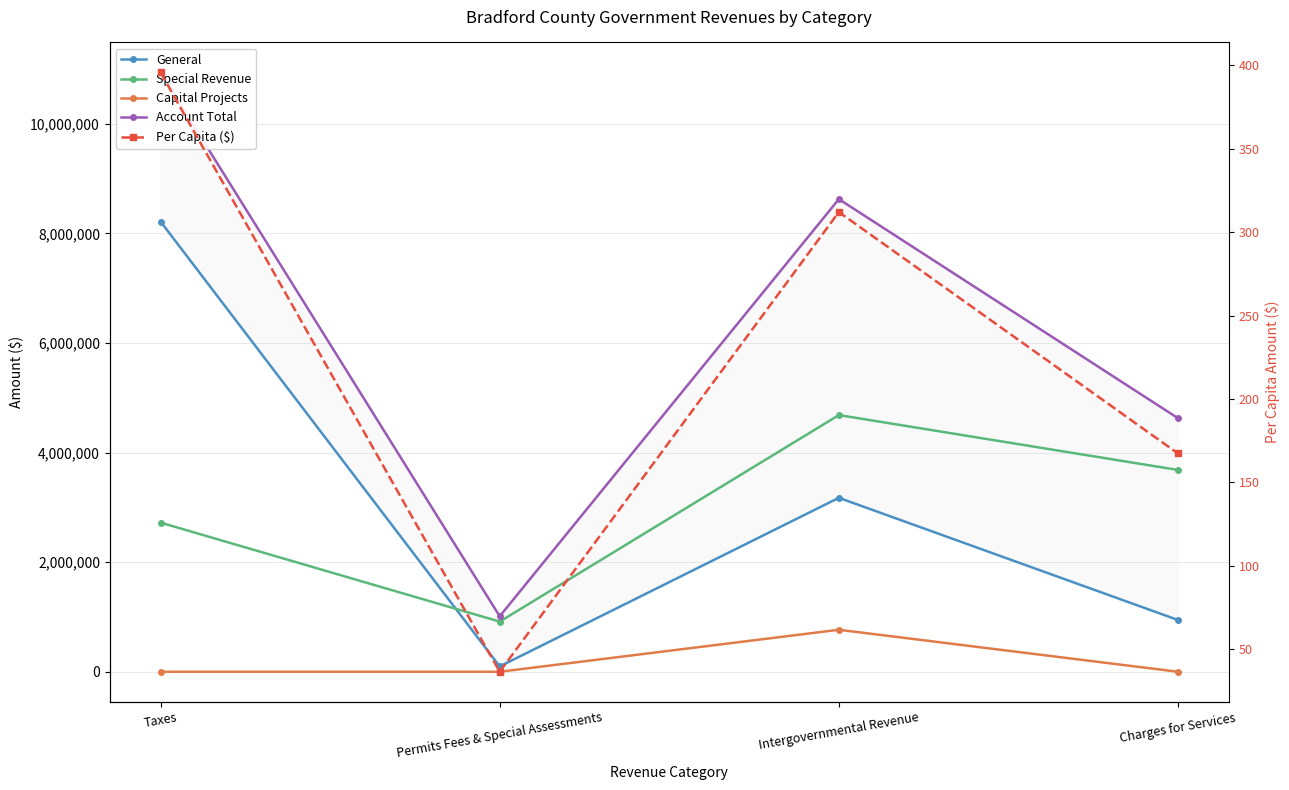

How many Capital Projects values are between 0 and 766250?

4